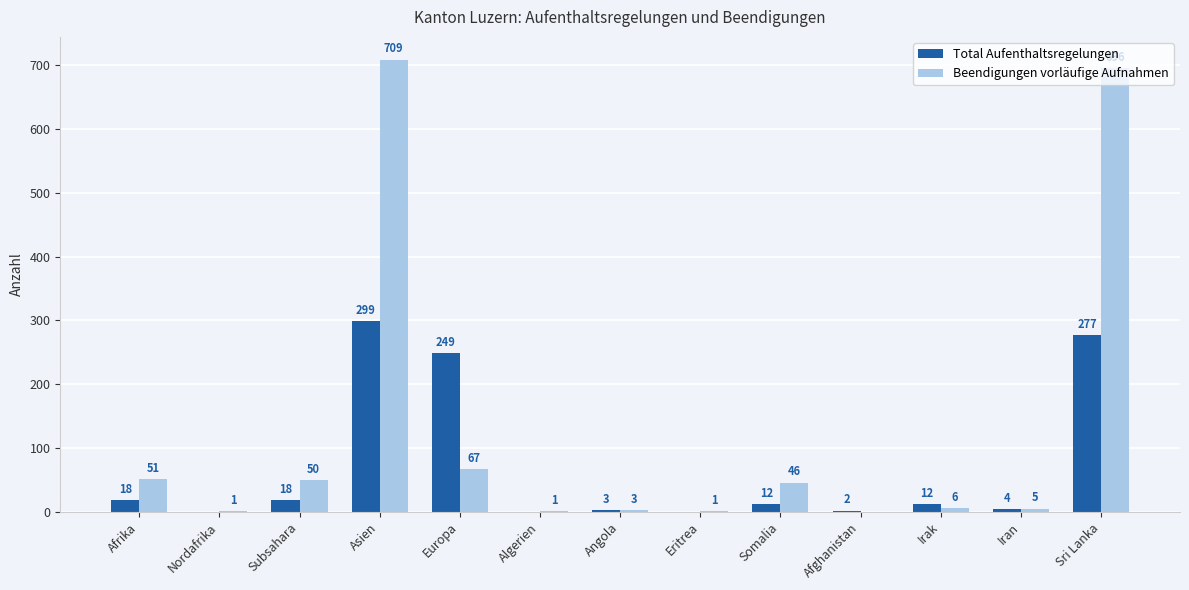

How many groups of bars are there?

13